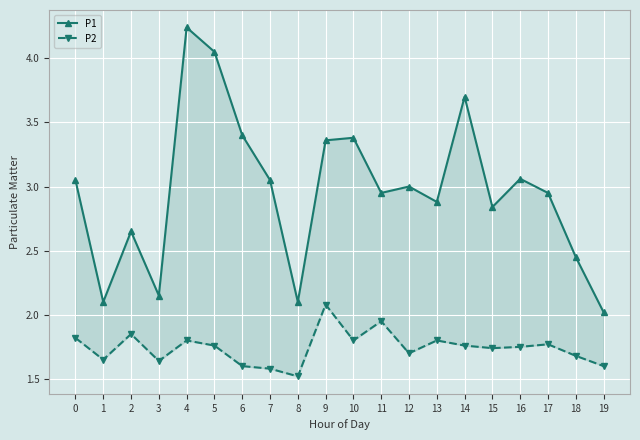

The value of P1 at 6 is 3.4. True or false?

True